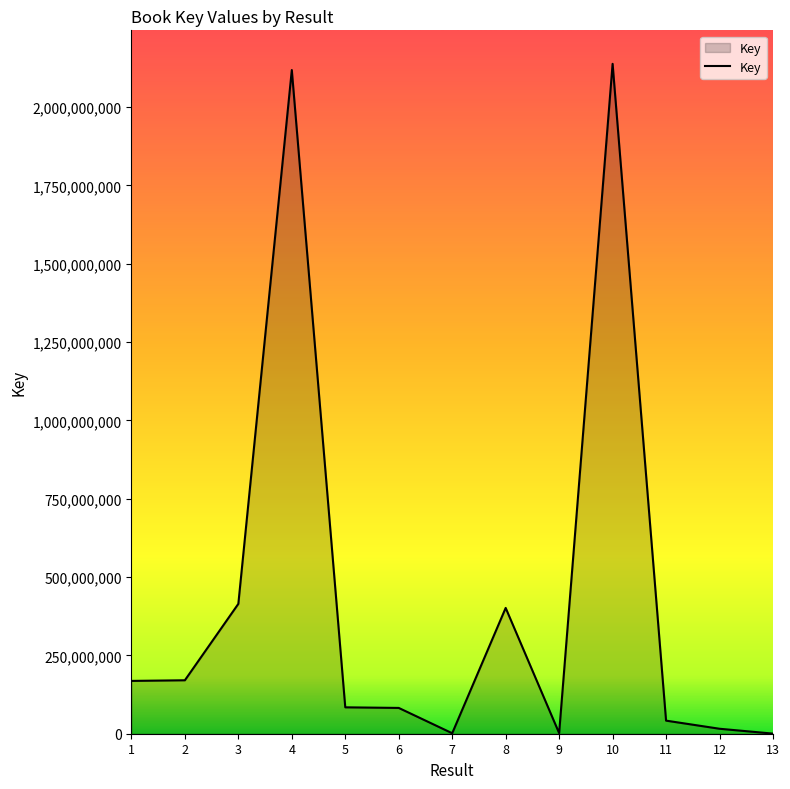

What is the maximum value shown in the chart?

2137694600